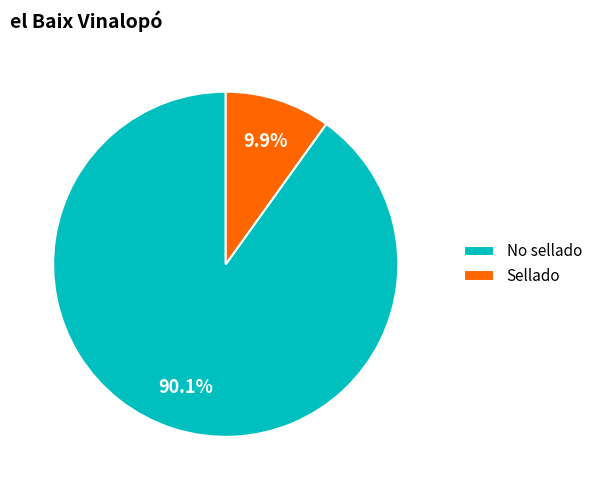

What percentage is the Sellado slice, to the nearest percent?

10%